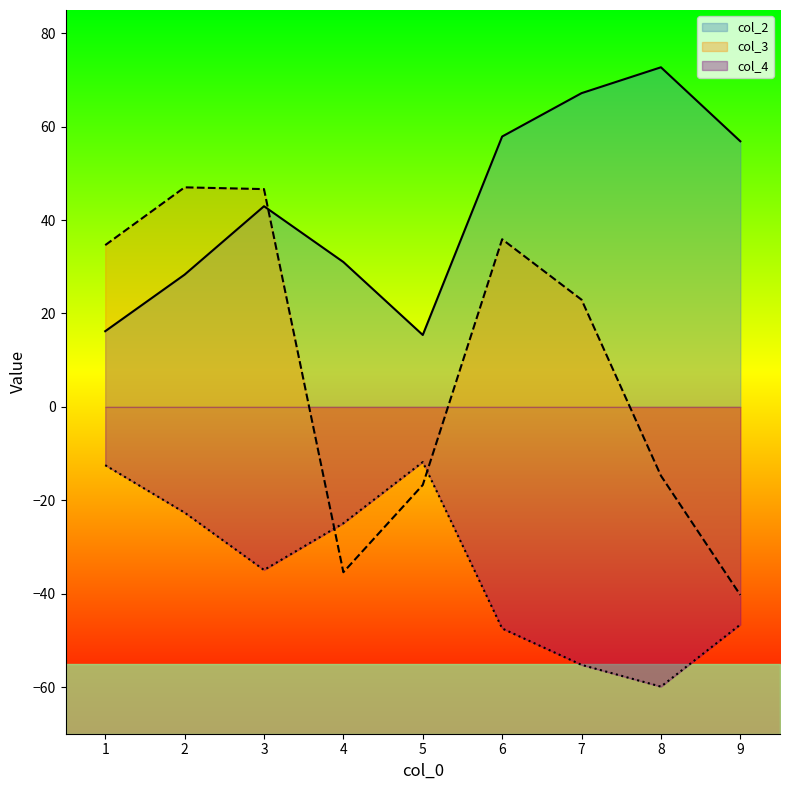

Read the col_4 value at 6.

-47.5